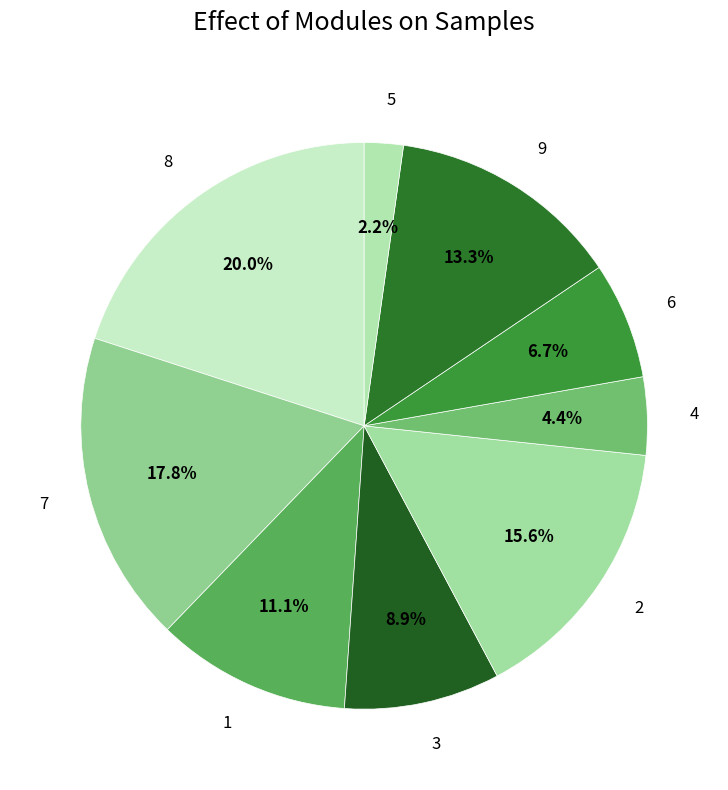

Rank the categories by value from highest to lowest.

8, 7, 2, 9, 1, 3, 6, 4, 5